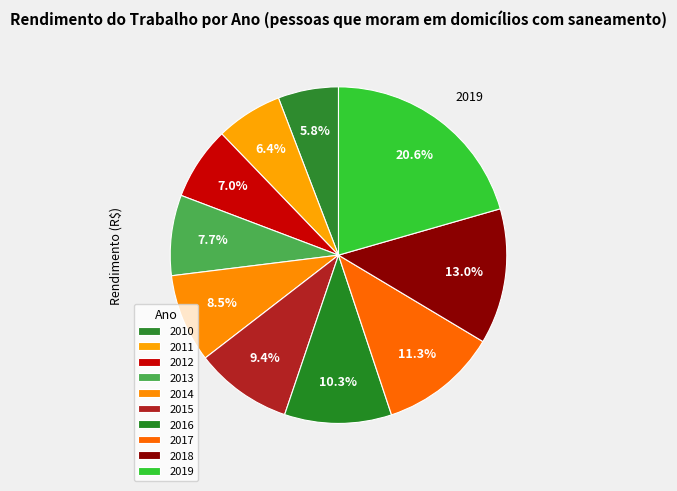

How many slices are in this pie chart?

10